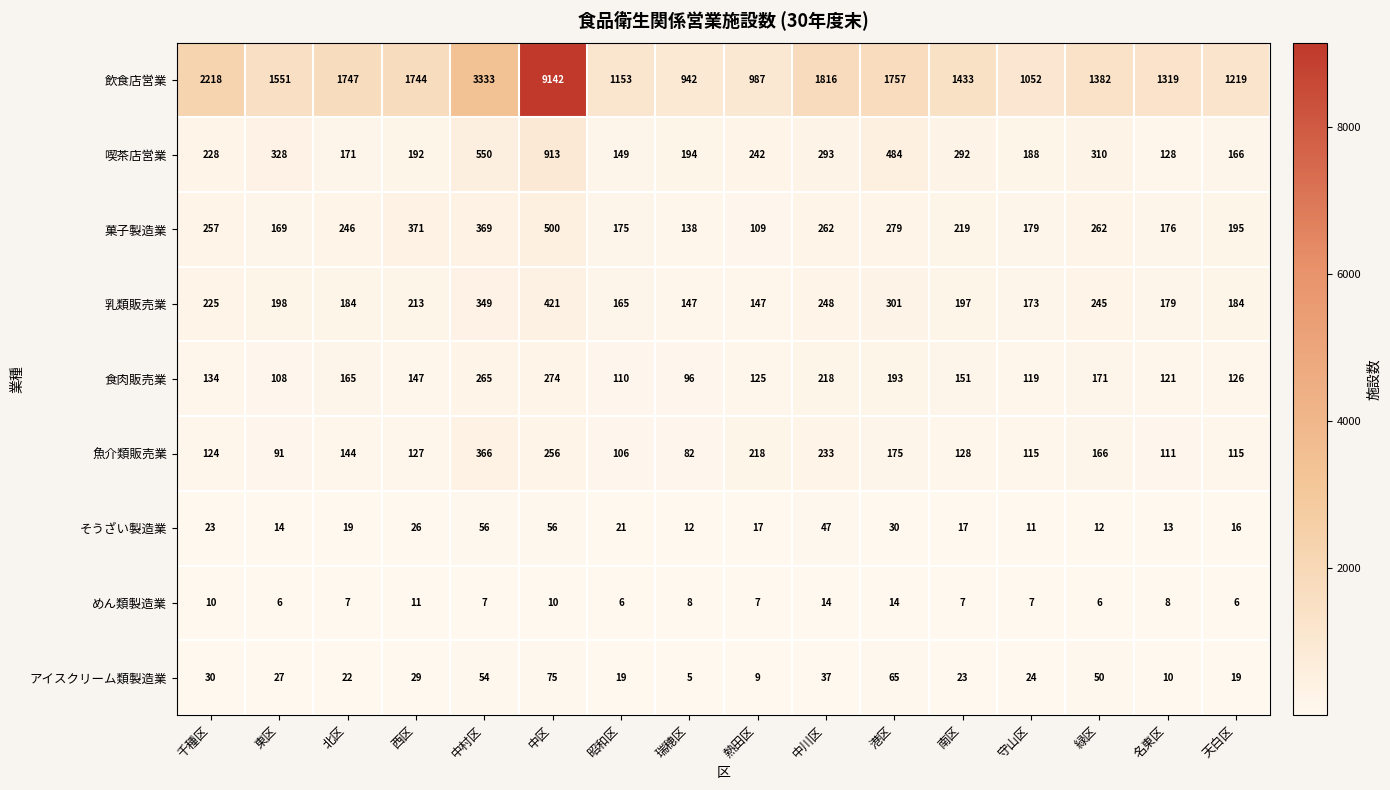

The 乳類販売業 series shows 72 at 南区. True or false?

False